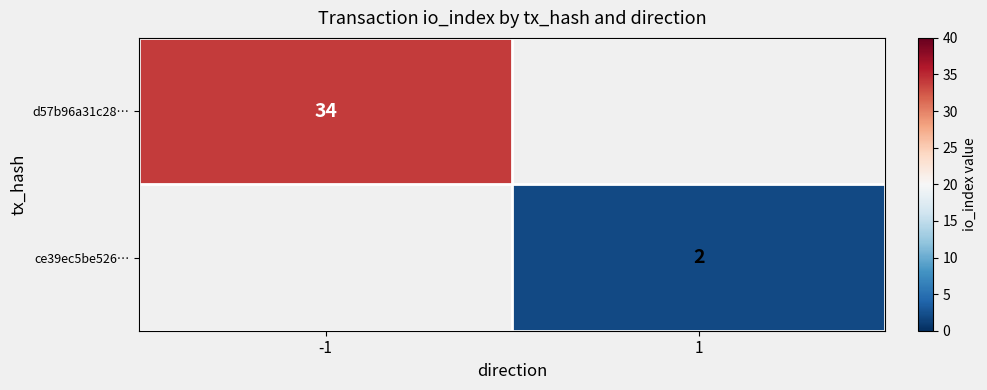

At how many categories does at least one series exceed 8?

1